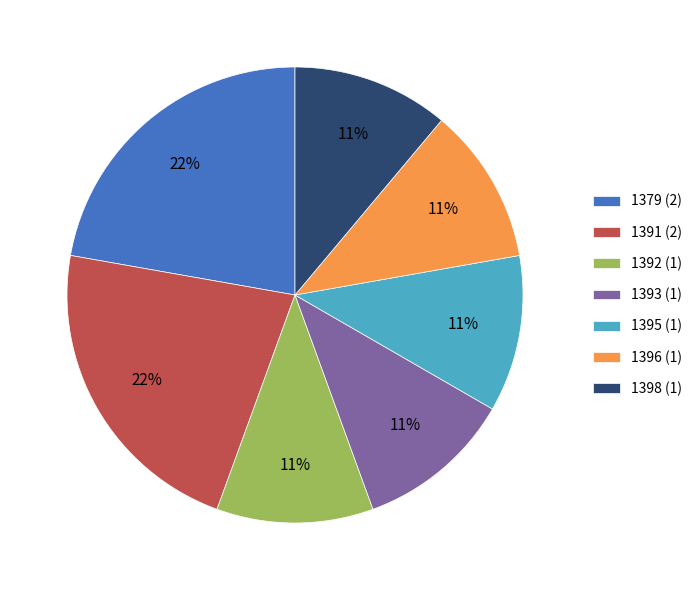

To the nearest percent, what is the difference between the largest and smallest slice percentages?

11%